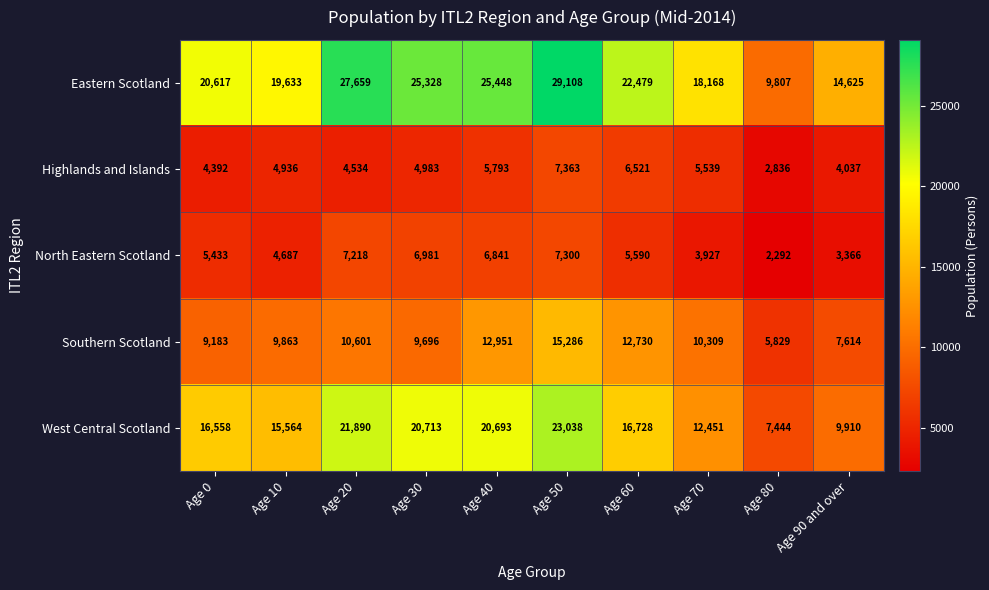

What is the difference between the maximum and minimum values in the Eastern Scotland series?

19301